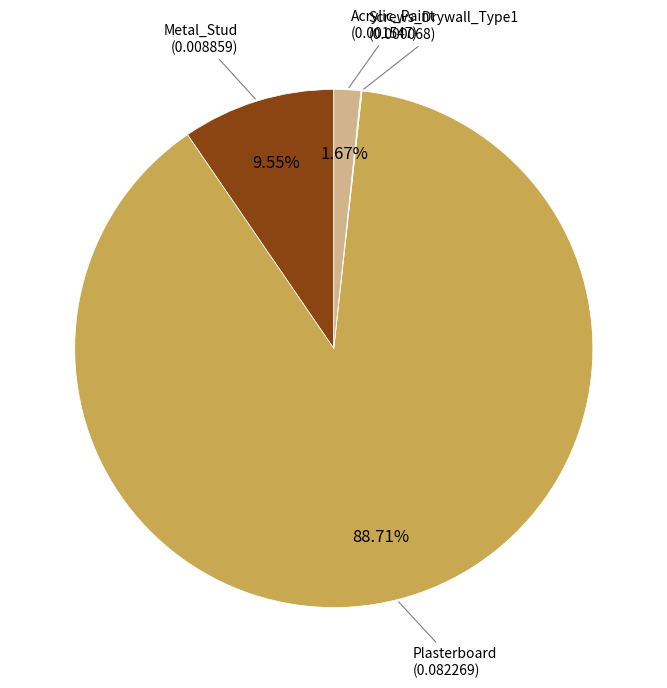

Which category has the biggest portion of the pie?

Plasterboard